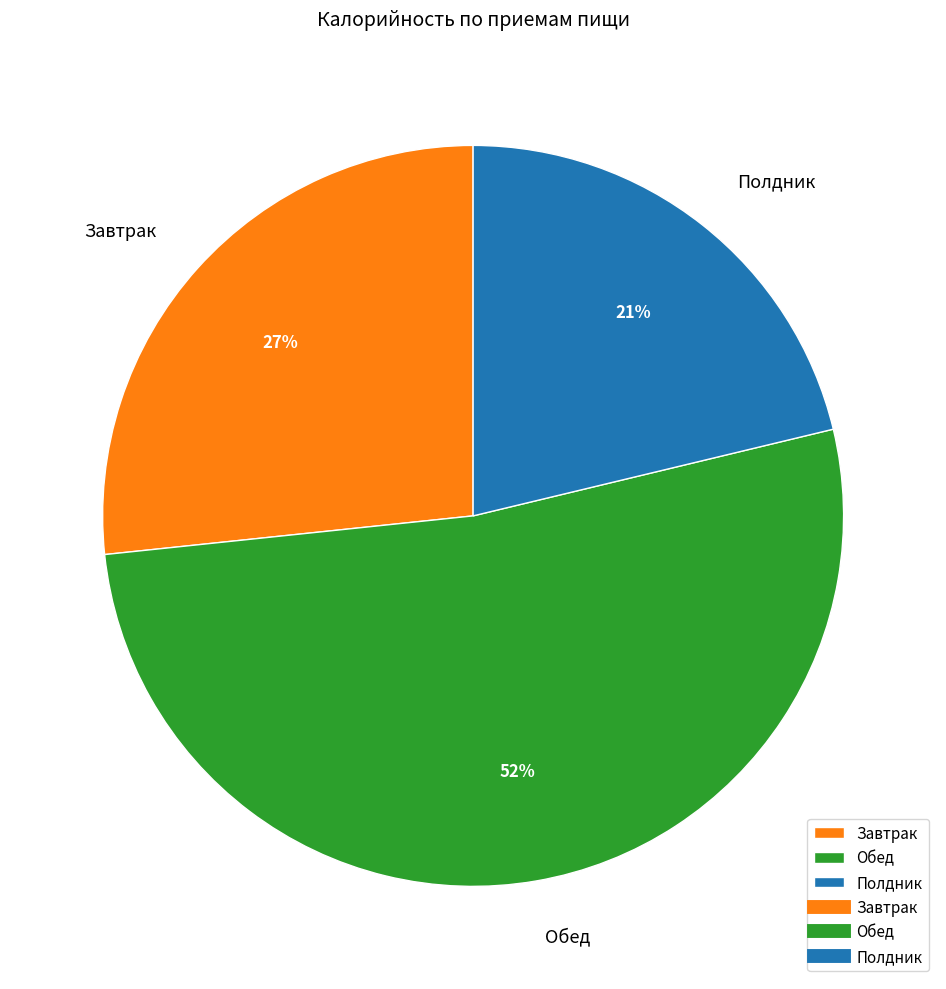

Is the sum of Завтрак and Обед greater than half?

Yes